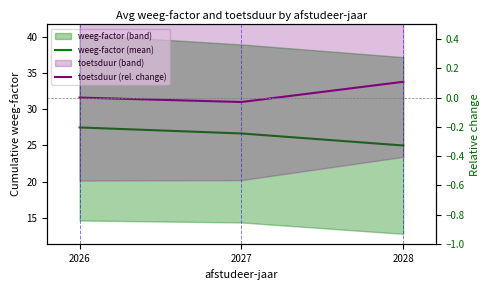

What is the difference between the second highest and minimum values in the weeg-factor (mean) series?

1.7